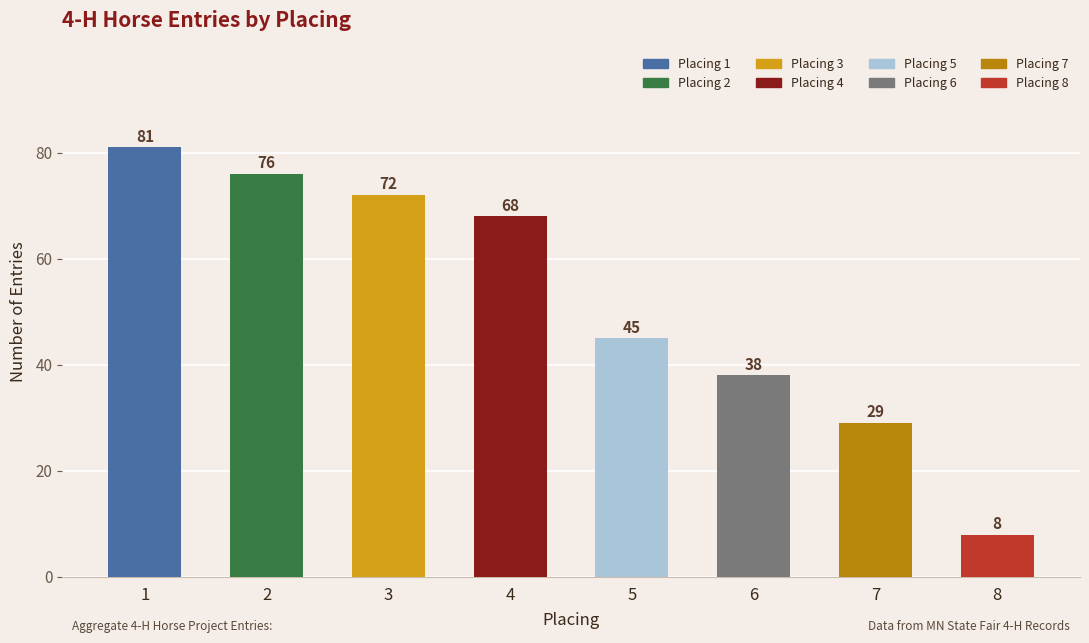

What is the difference between the values at 4 and 2?

8